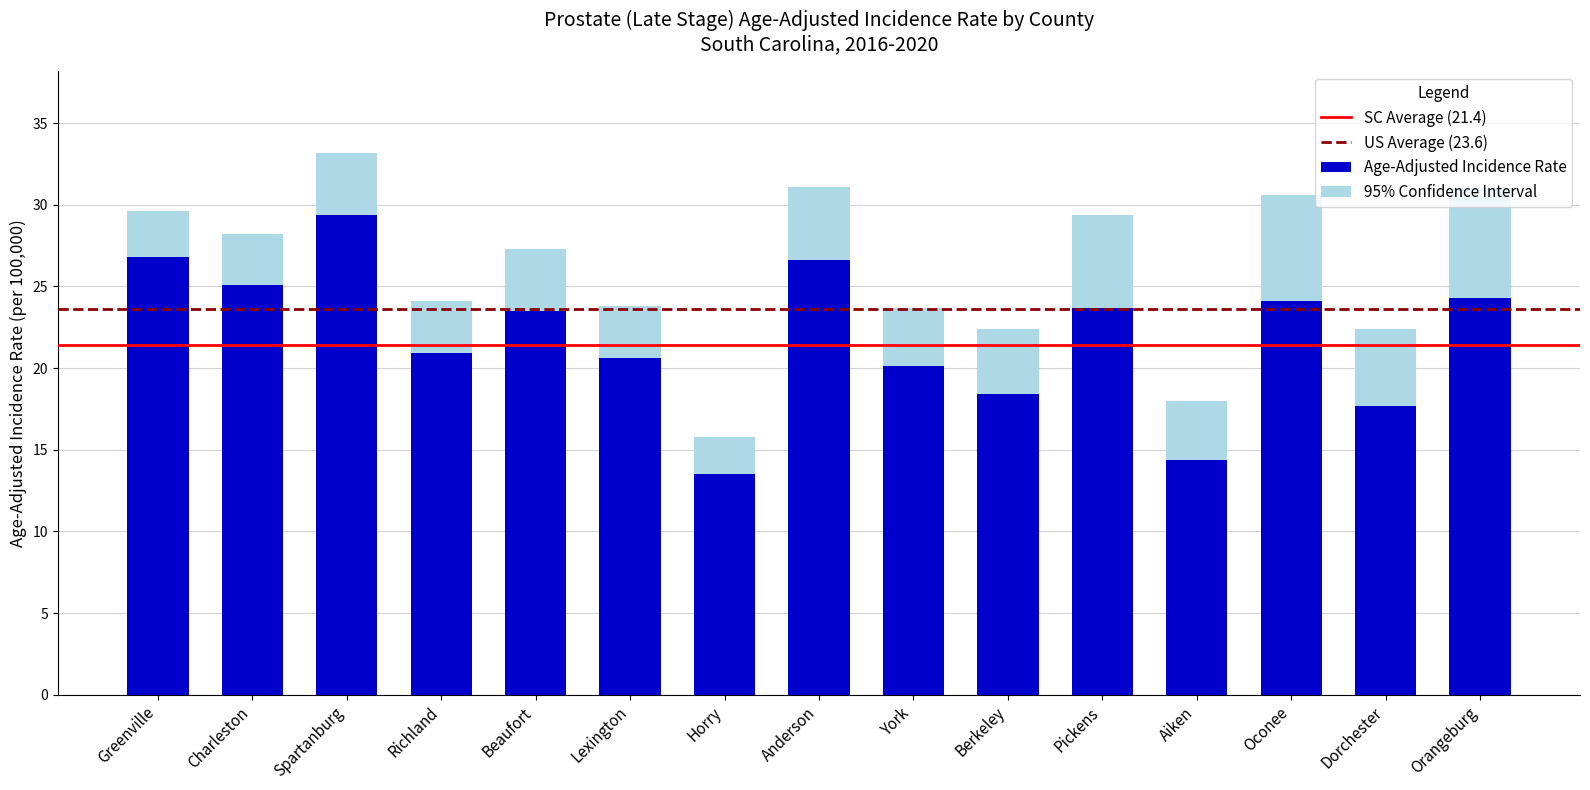

What is the difference between the second highest and second lowest values in the Age-Adjusted Incidence Rate series?

12.4